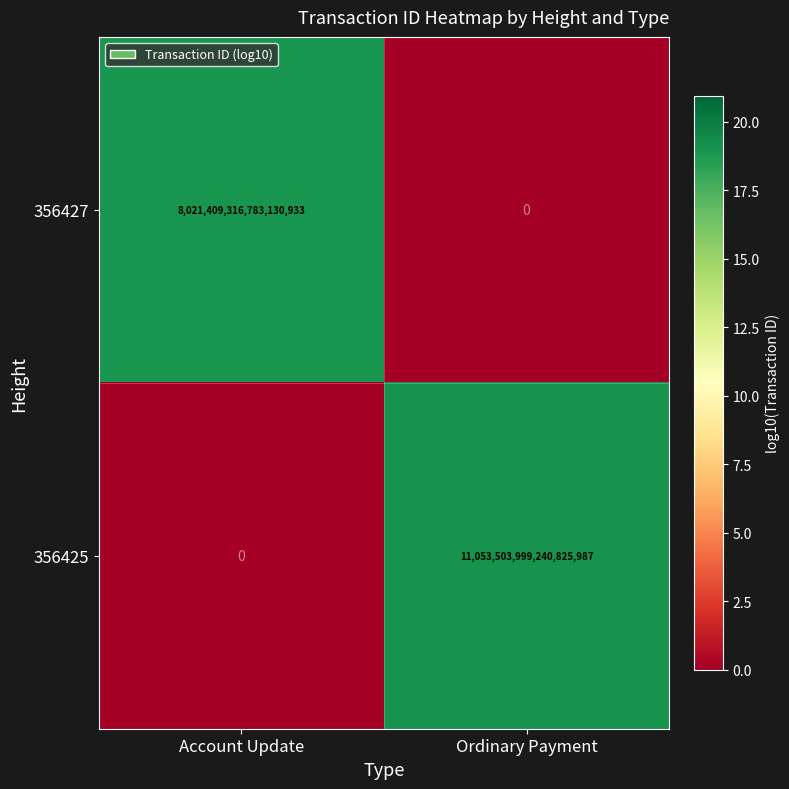

Between Account Update and Ordinary Payment, which series saw the biggest shift?

356425